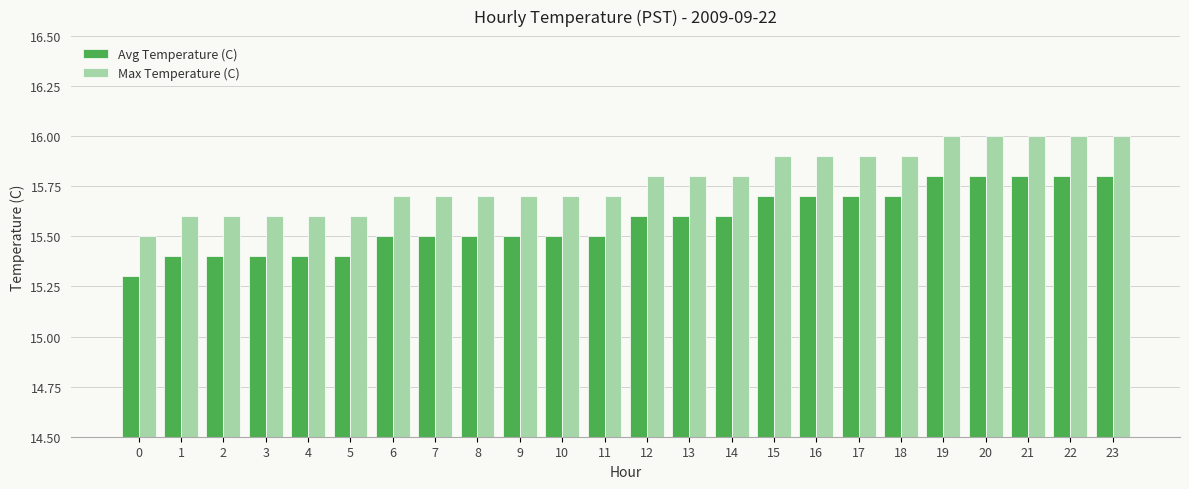

Which series has the largest total across all categories?

Max Temperature (C)